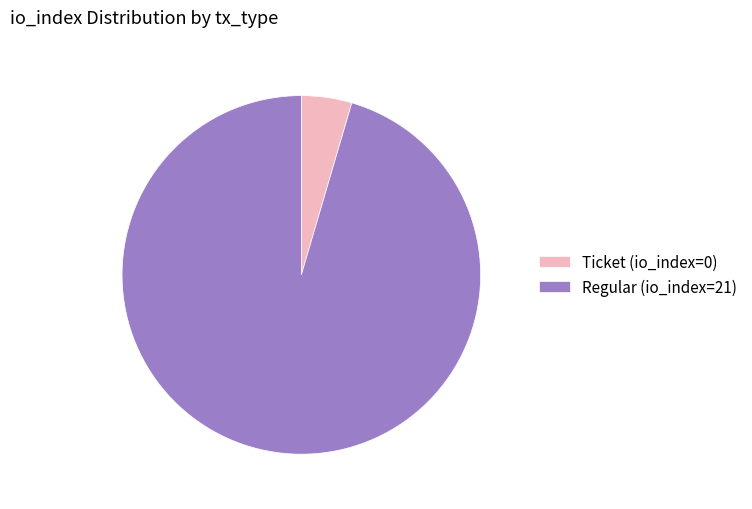

Which has a higher value, Regular (io_index=21) or Ticket (io_index=0)?

Regular (io_index=21)